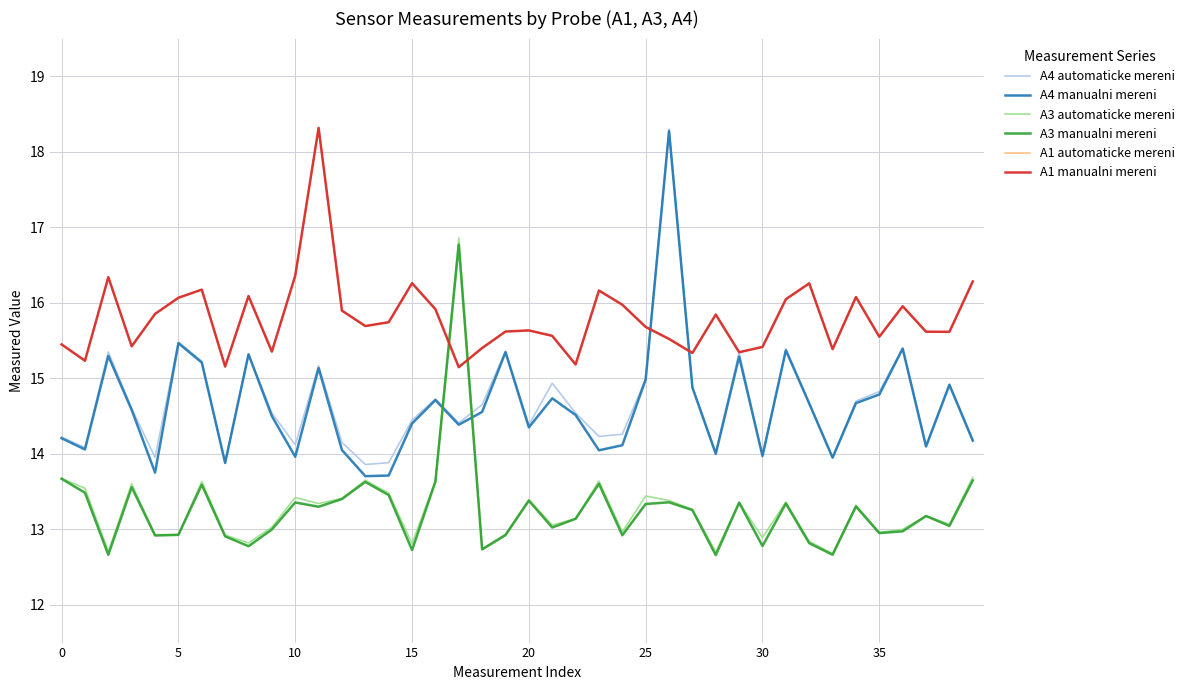

True or false: A4 manualni mereni has more than 1 interior local peaks.

True